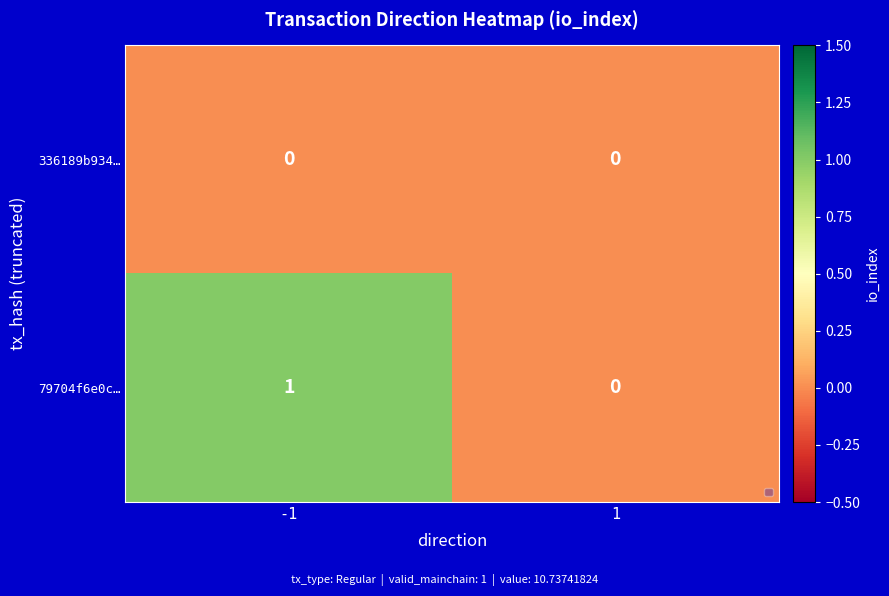

Rank the series at -1 from highest to lowest value.

79704f6e0c…, 336189b934…